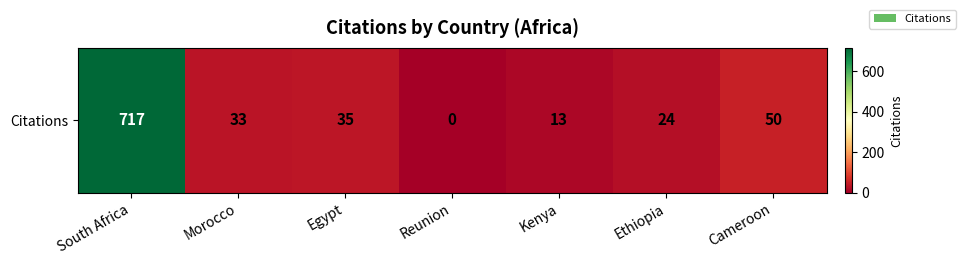

How many data points does each series have?

7